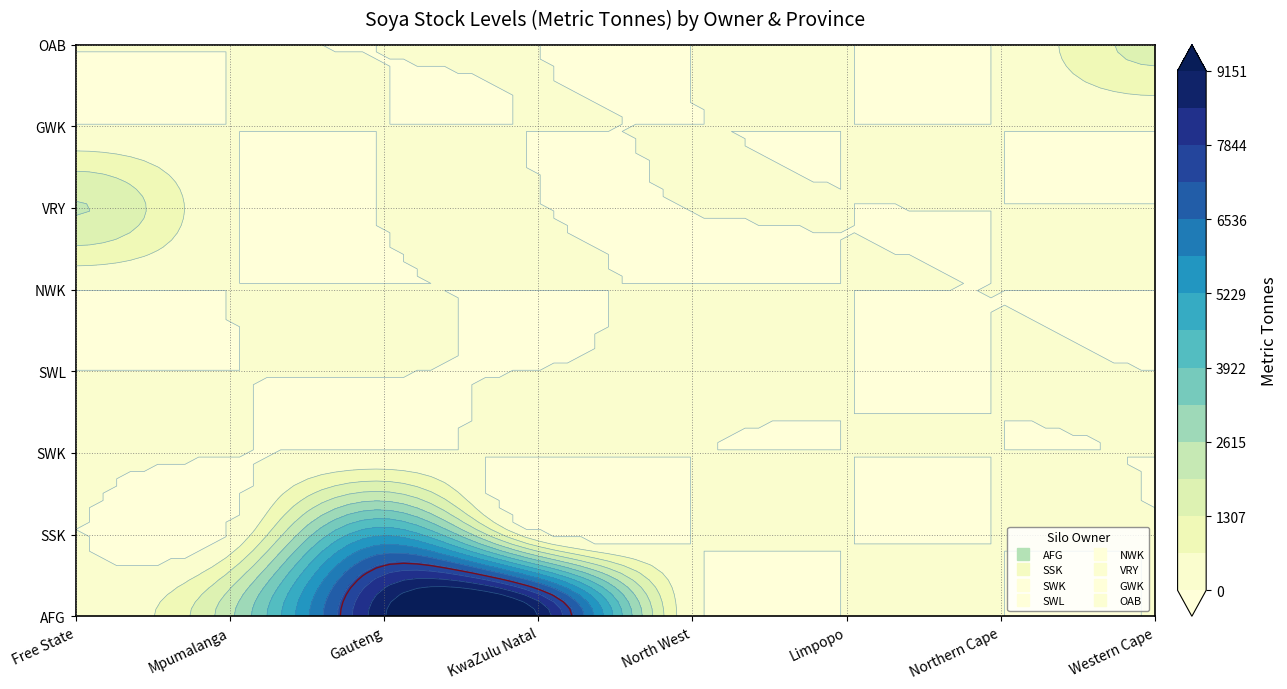

What is the spread (max minus min) of values at Western Cape?

1500